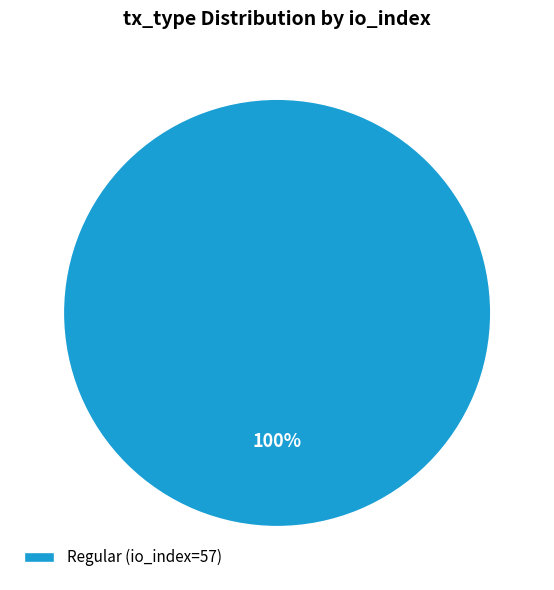

Rank the categories by value from lowest to highest.

Regular (io_index=57)